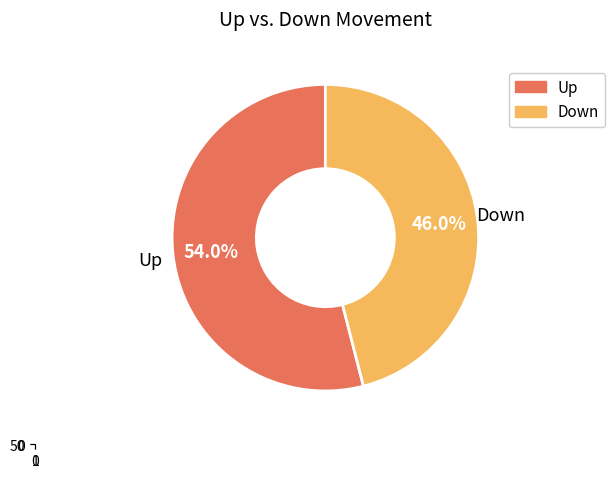

What is the change in value from up to down?

-8